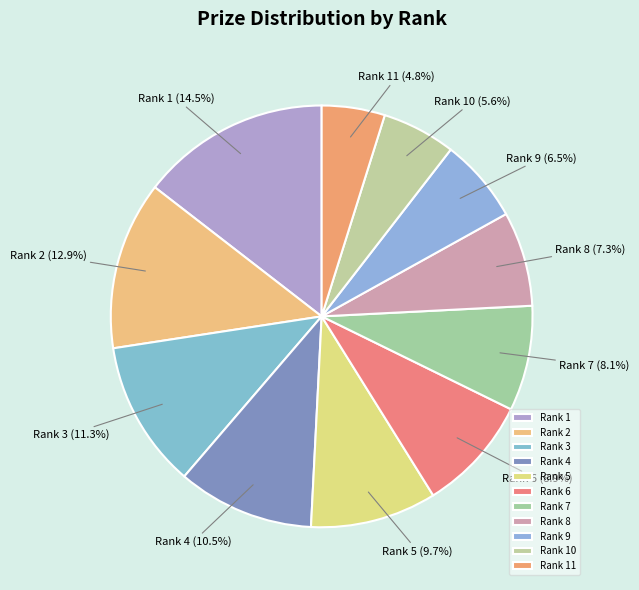

What is the ratio of the value at Rank 11 to the value at Rank 8?

0.7